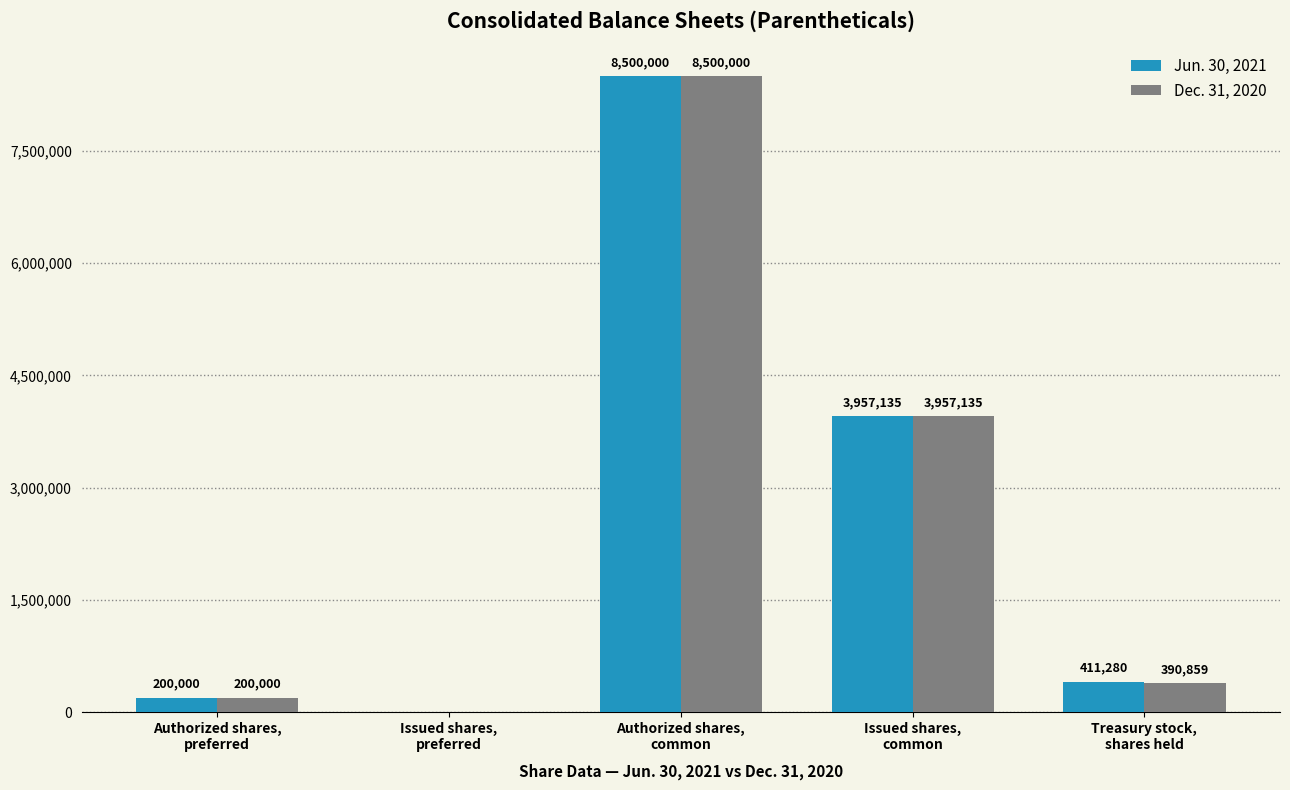

Which series has the largest total across all categories?

Jun. 30, 2021